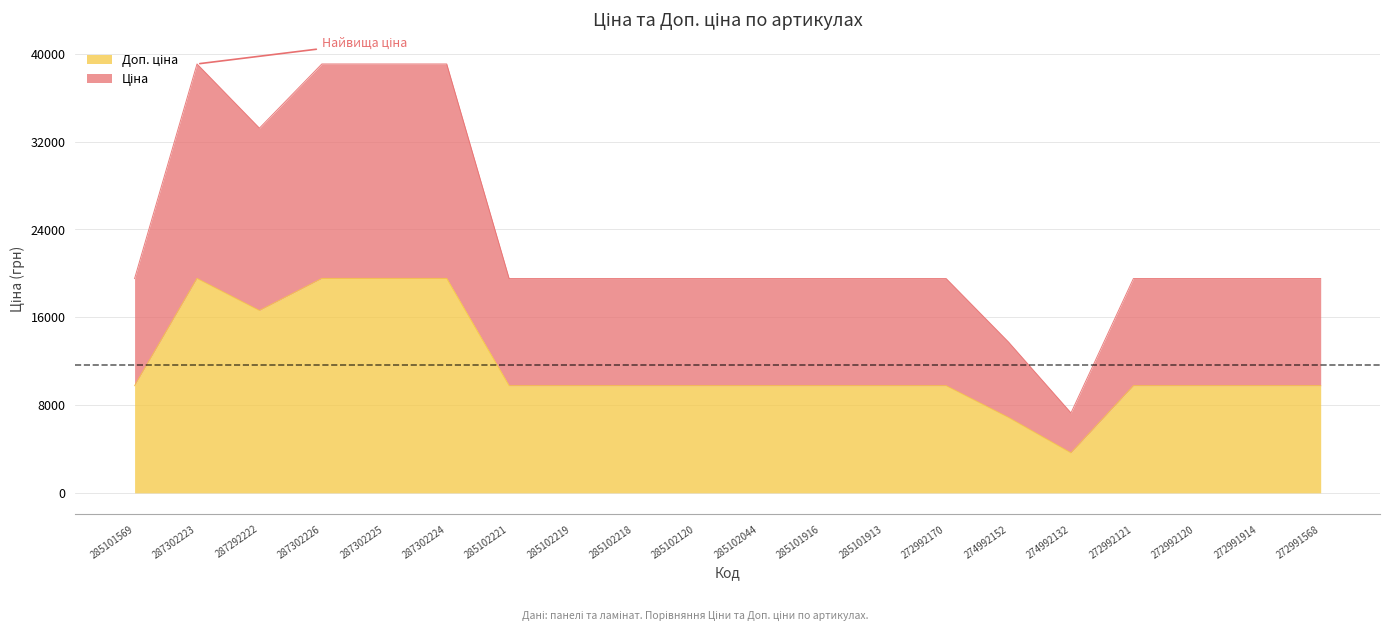

At 287302225, list the series in order from largest to smallest.

Ціна, Доп. ціна